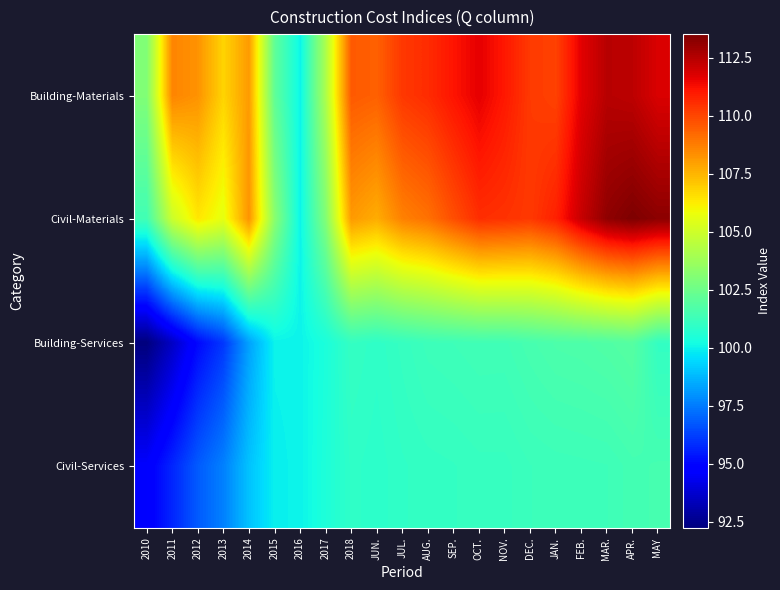

Which has a higher value, 2014 or AUG.?

AUG.